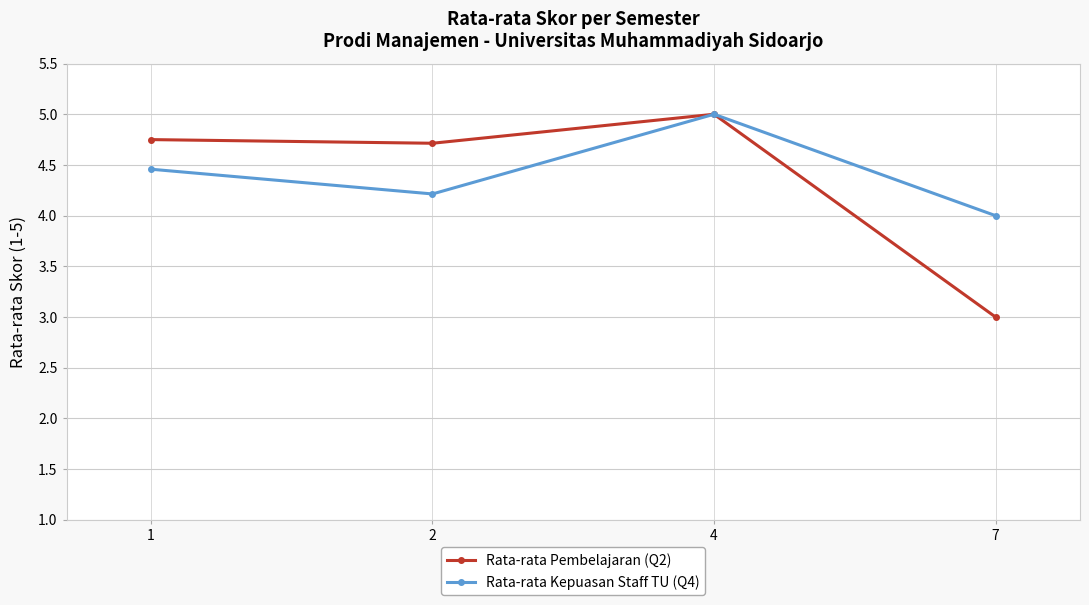

What is the maximum value shown in the chart?

5.0